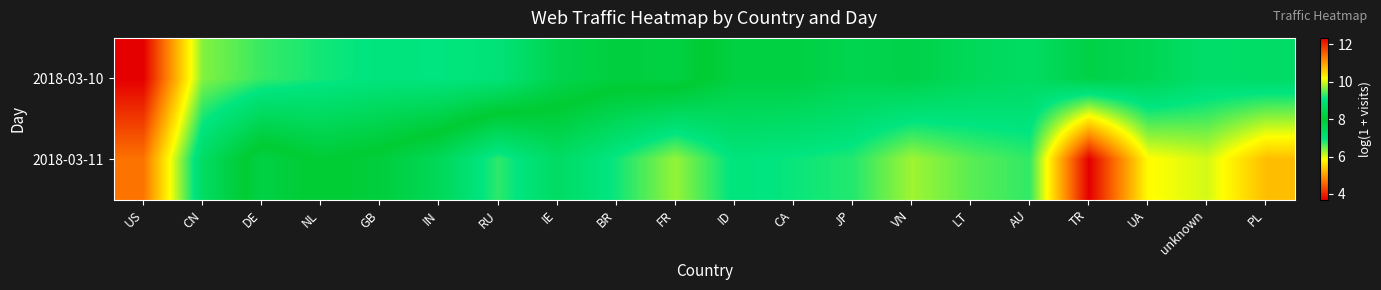

What is the greatest value displayed?

12.3